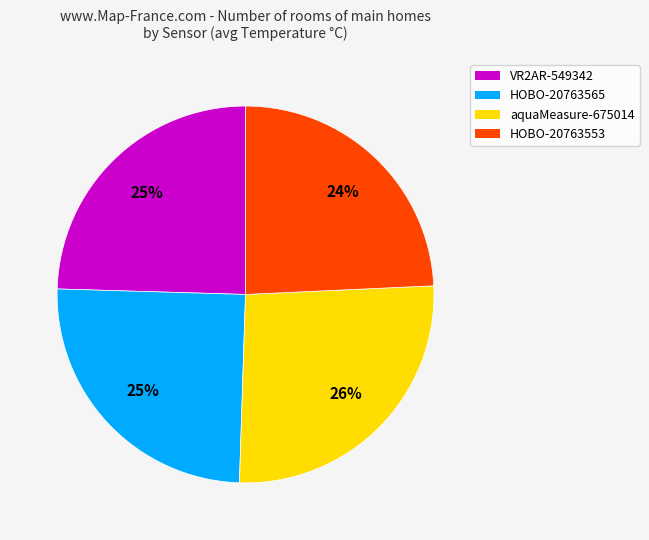

Is the sum of aquaMeasure-675014 and VR2AR-549342 greater than half?

Yes